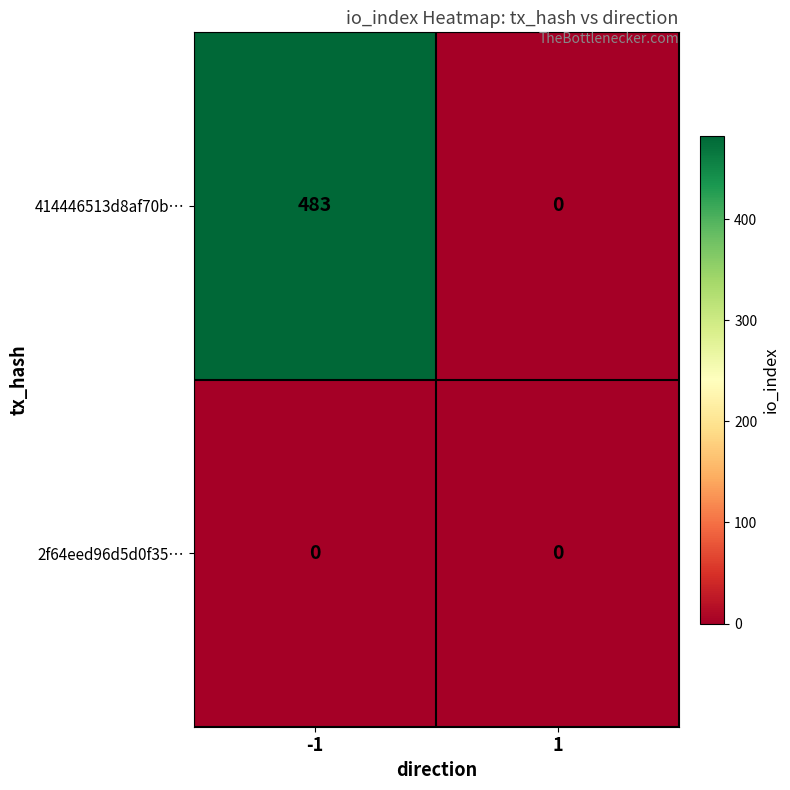

Rank the series by their average value, from lowest to highest.

2f64eed96d5d0f35…, 414446513d8af70b…